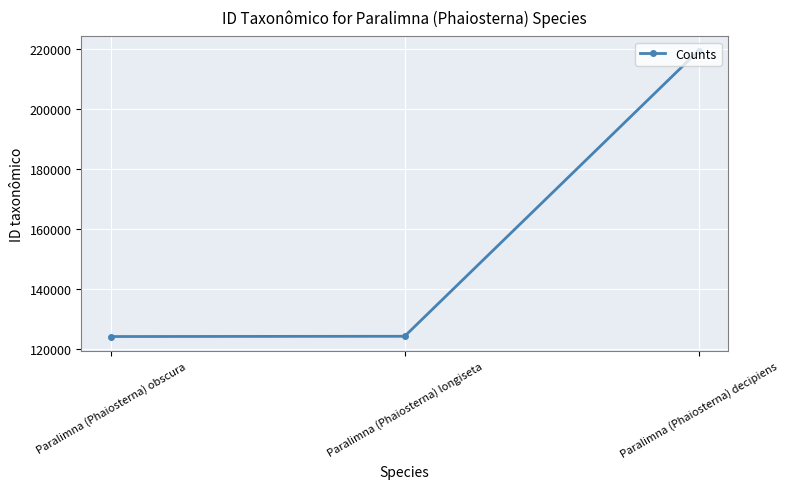

Is it true that the value at Paralimna (Phaiosterna) longiseta is 164994?

False